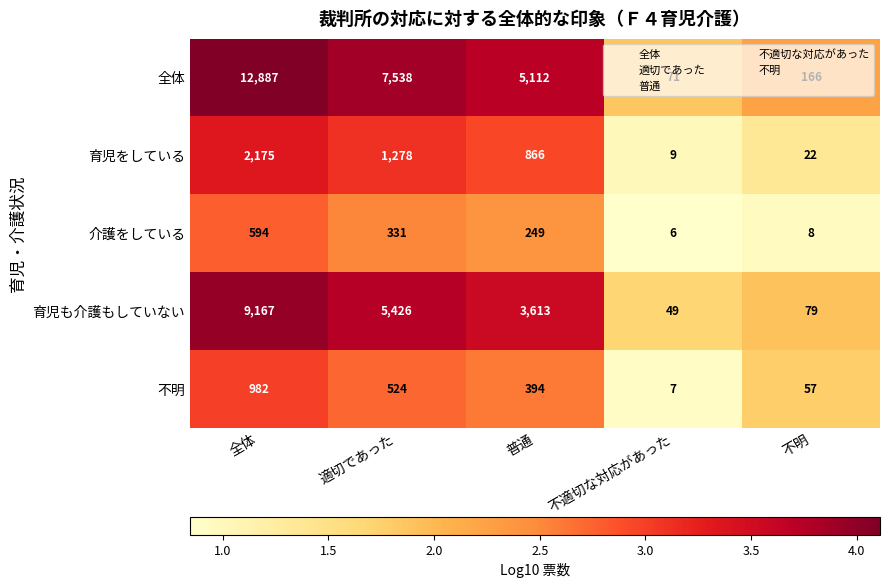

Which category has the highest value across all series?

全体